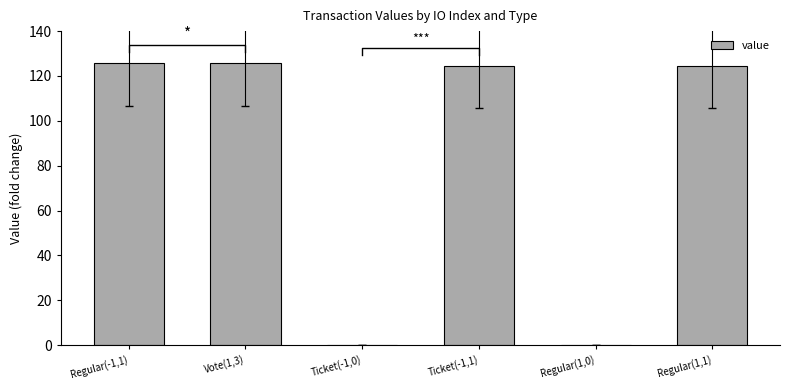

Reading left to right, extract all data points from this chart.

125.6	125.6	0.0	124.6	0.0	124.6